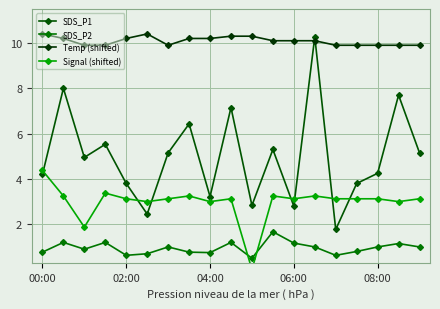

True or false: Temp (shifted) has more than 1 points higher than both neighbors.

False